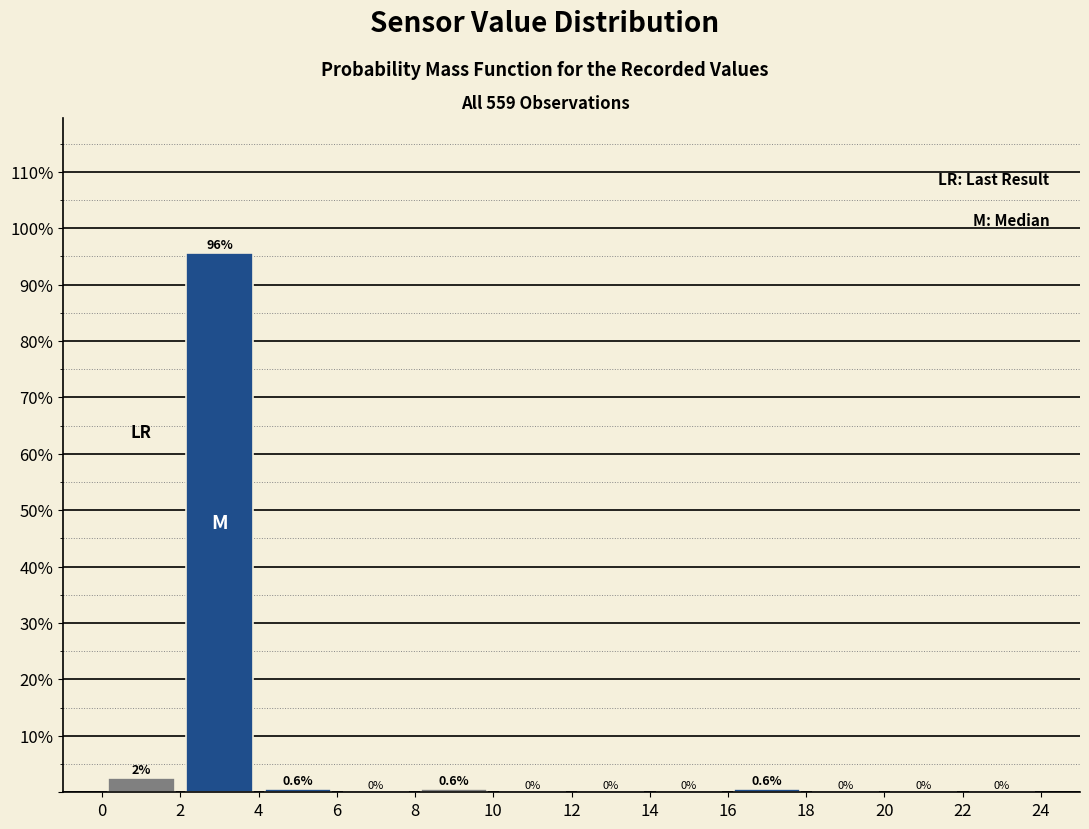

Over which range of the x-axis is the bar tallest?

2 to 4